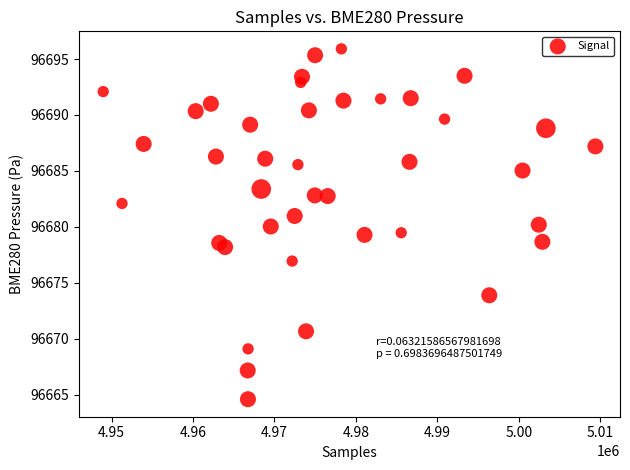

What is the range of Y values (max minus min)?

31.3